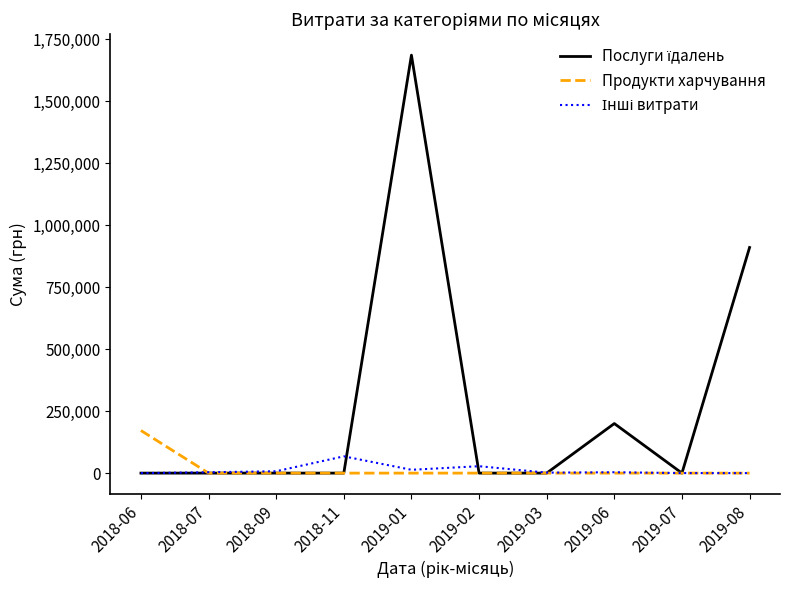

At which category is the sum across all series the highest?

2019-01